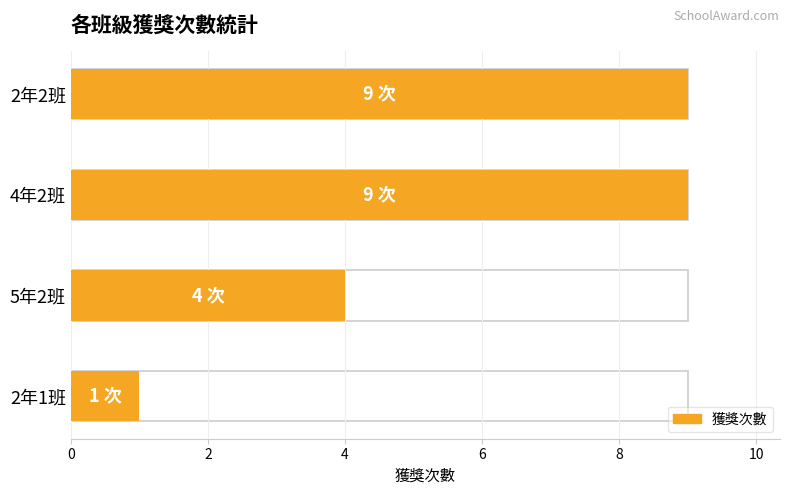

How many bars are there in total?

4